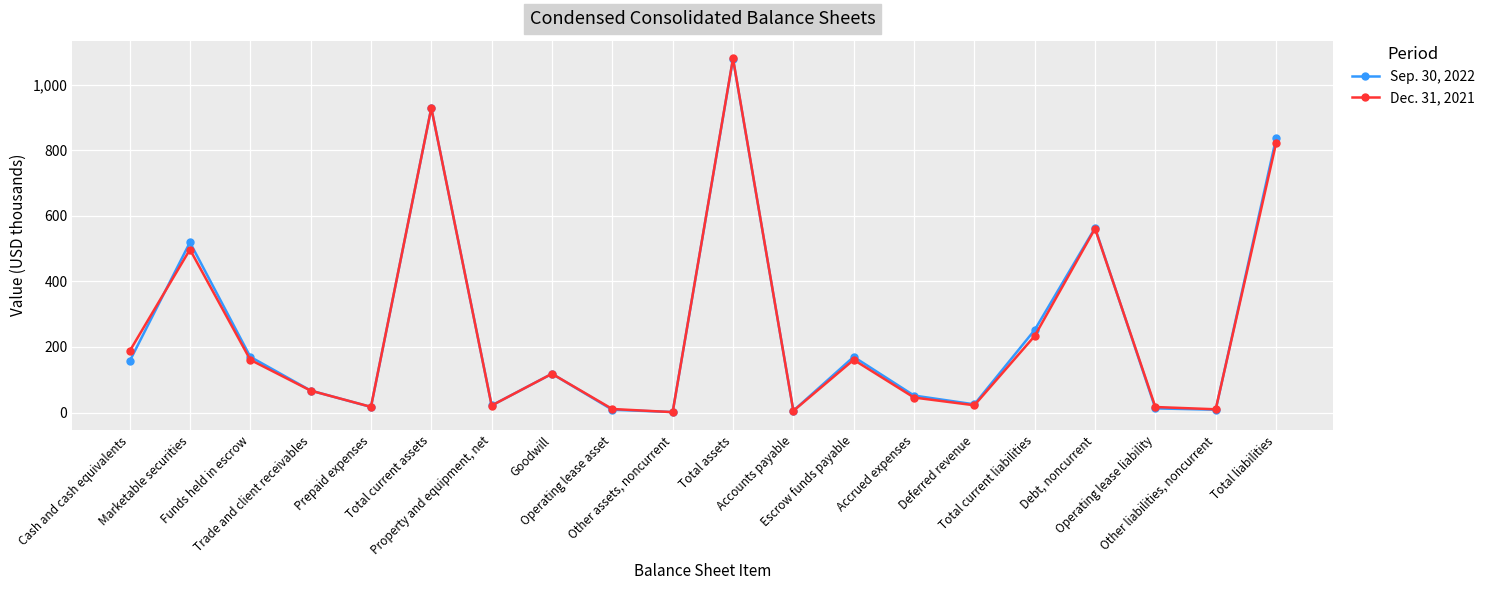

What is the sum of all Dec. 31, 2021 values?

4968.5